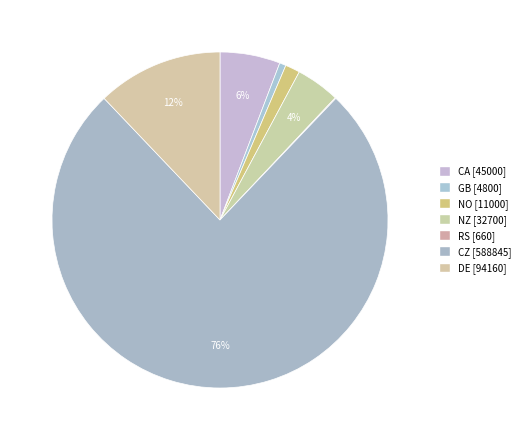

To the nearest percent, what is the combined percentage of GB and NZ?

5%